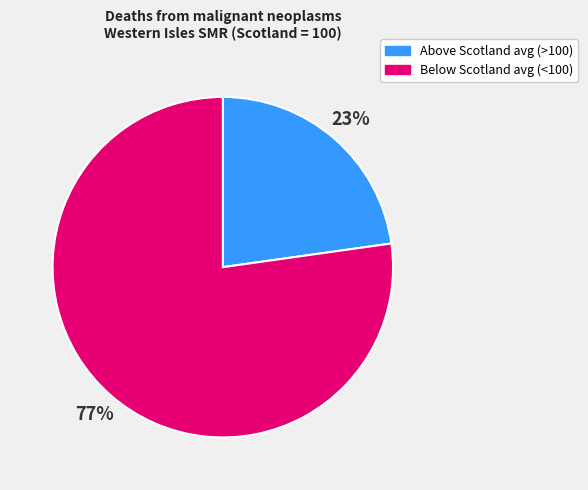

To the nearest percent, what portion does Above Scotland avg (>100) represent?

23%